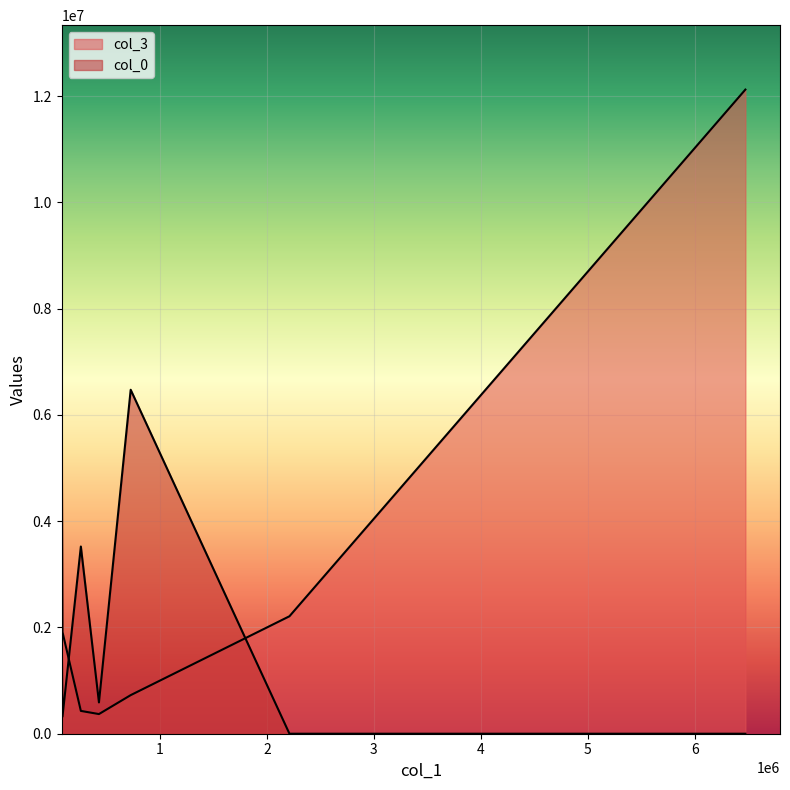

True or false: col_0 has more than 2 points higher than both neighbors.

False